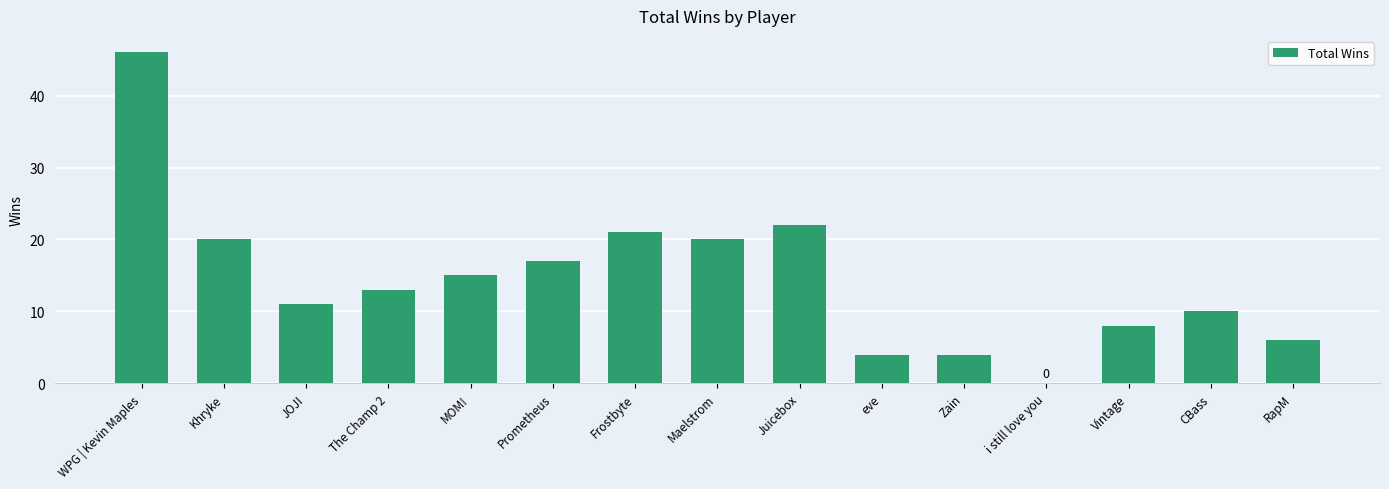

What is the greatest value displayed?

46